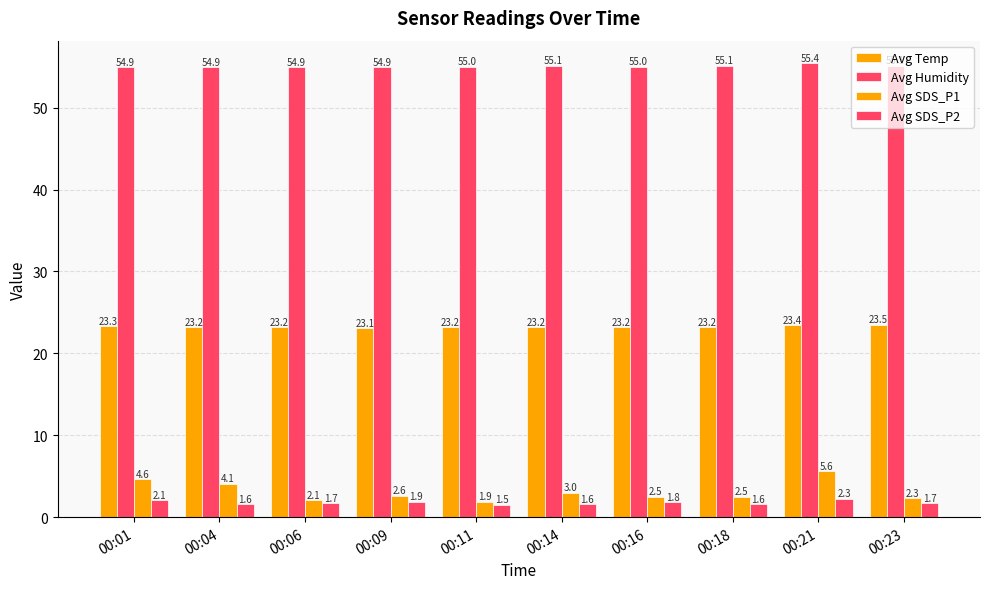

How many data points in Avg SDS_P1 are above 2?

9